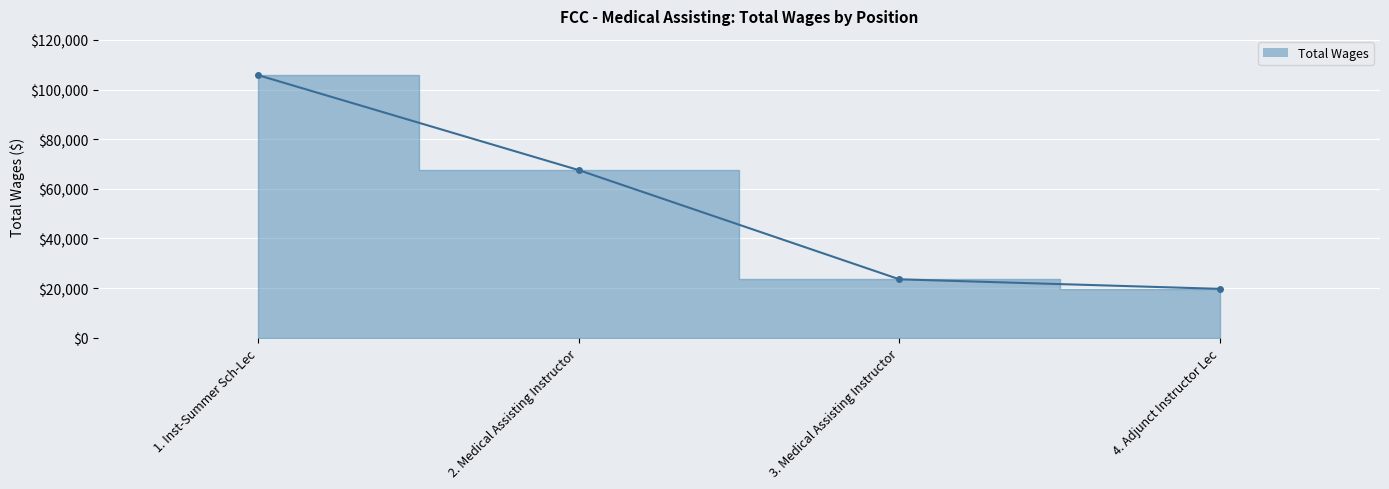

What is the ratio of the value at 1. Inst-Summer Sch-Lec to the value at 3. Medical Assisting Instructor?

4.5